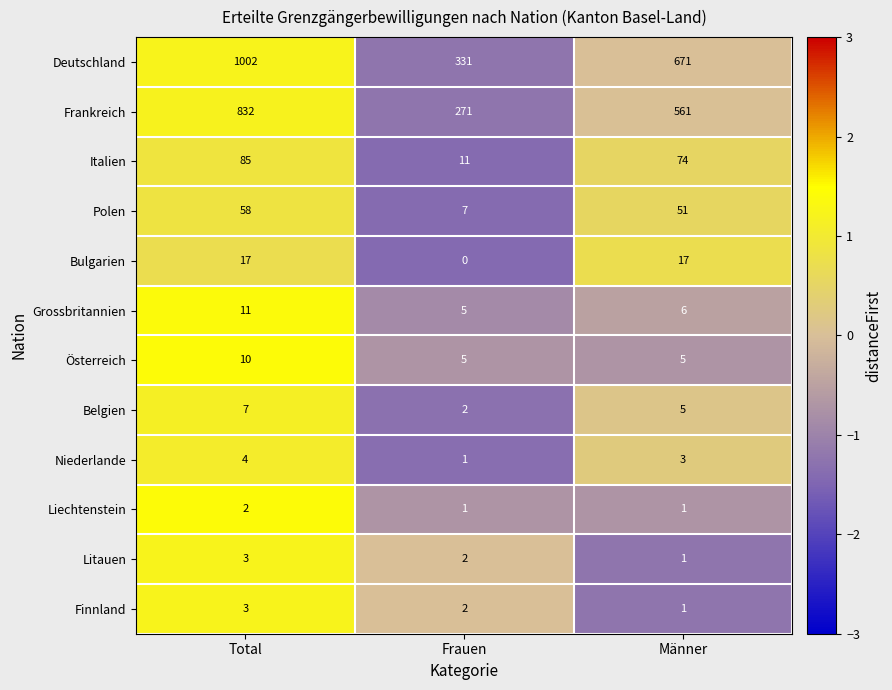

At which label does Grossbritannien first exceed 6?

Total